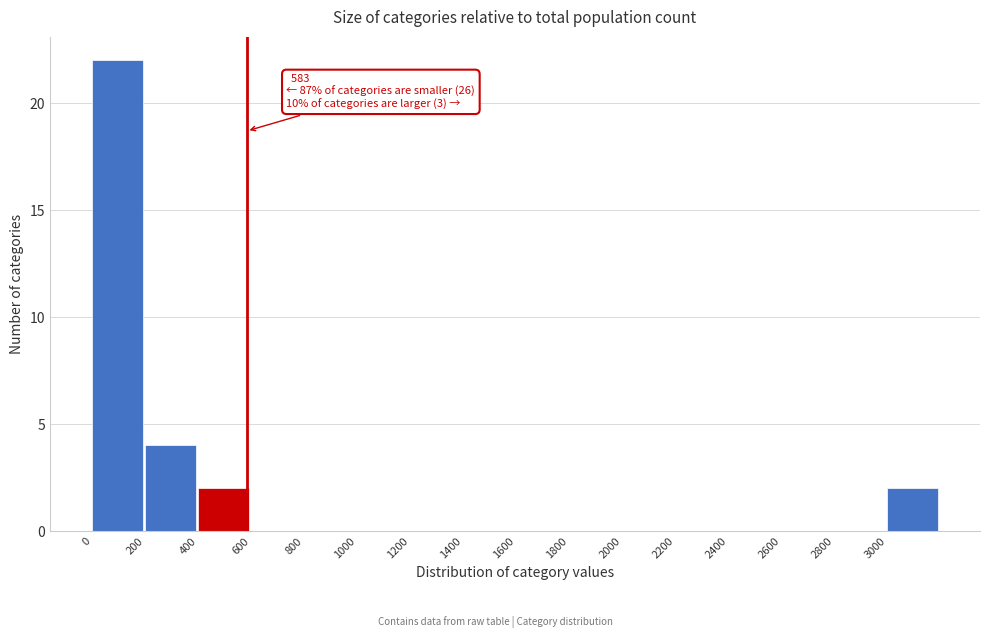

Which range on the x-axis has the tallest bar?

0 to 200